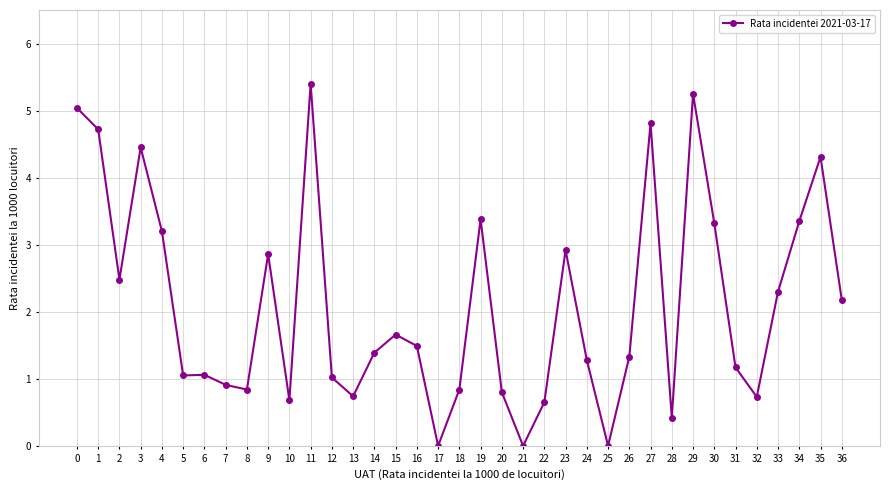

True or false: there are more than 2 points higher than both neighbors.

True